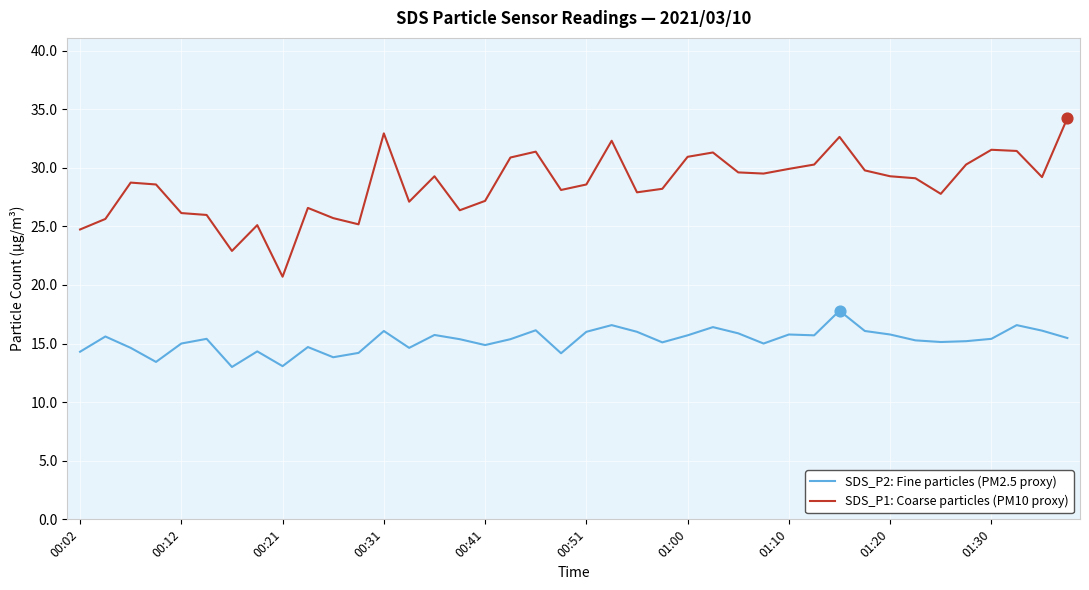

Which series has the largest total across all categories?

SDS_P1: Coarse particles (PM10 proxy)